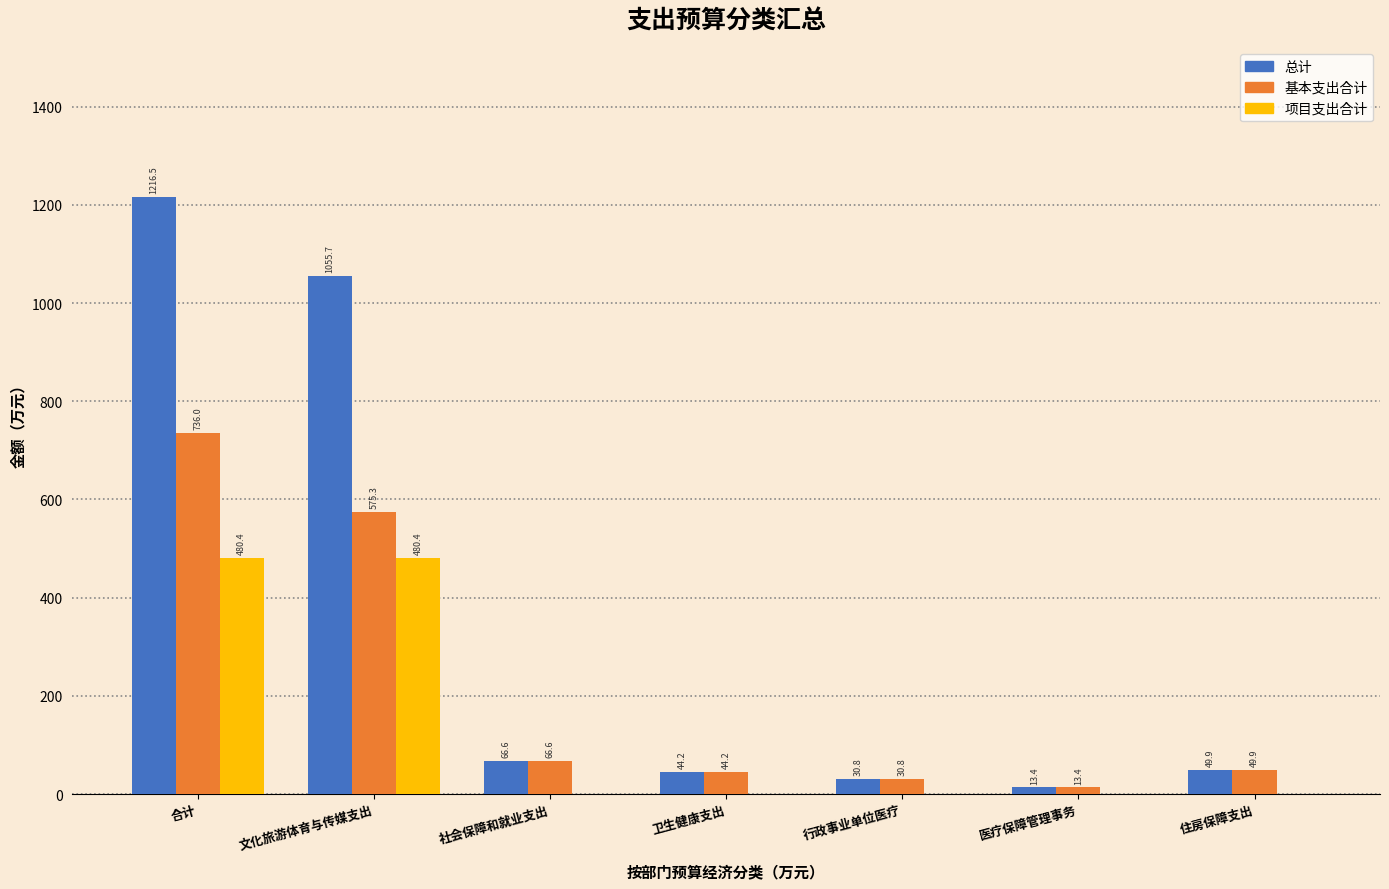

What value does the 基本支出合计 series have at 住房保障支出?

49.9